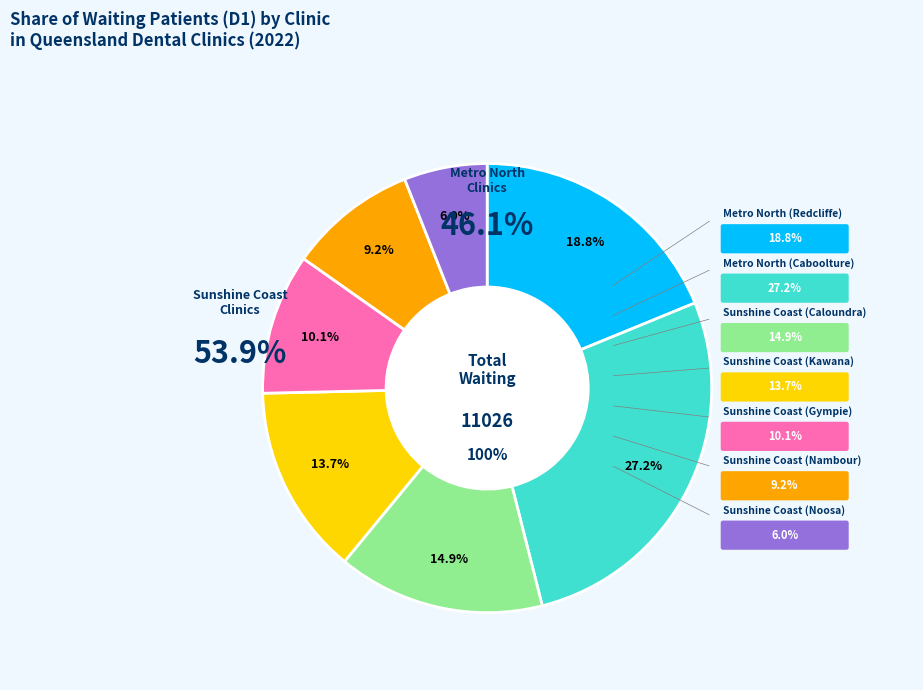

Which slice is the largest?

Metro North (Caboolture)